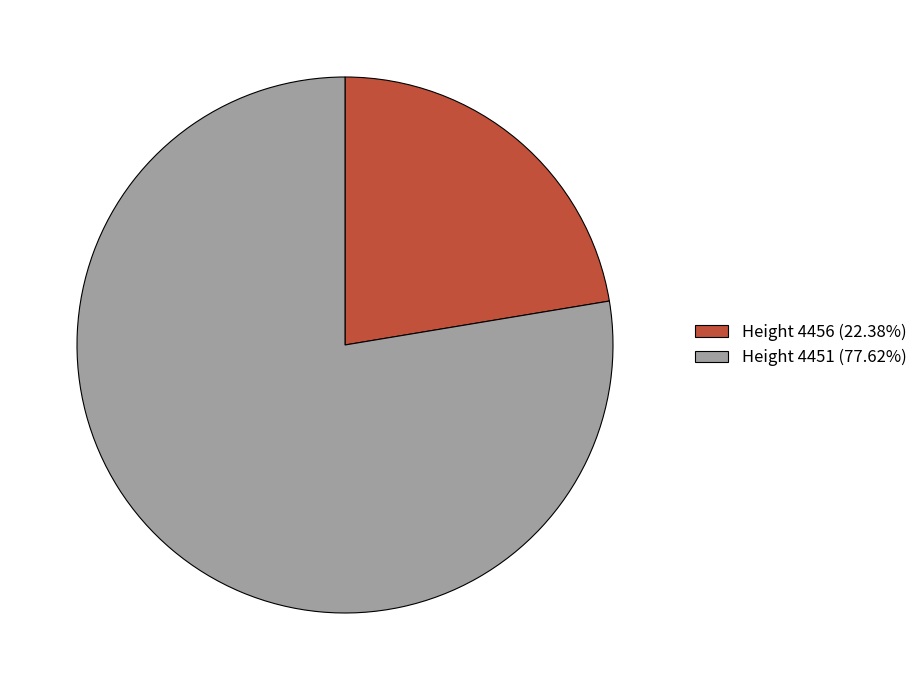

Combined, do Height 4451 (77.62%) and Height 4456 (22.38%) account for over 50%?

Yes